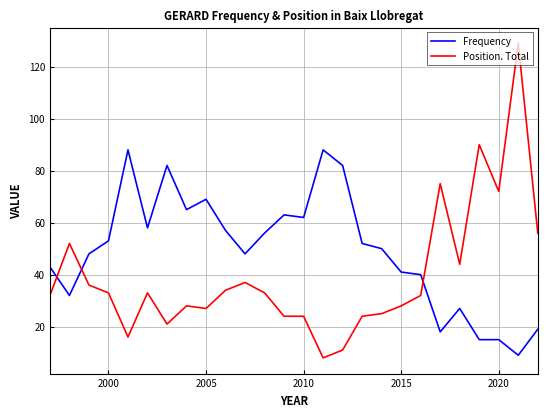

Which series has the largest range (max minus min)?

Position. Total